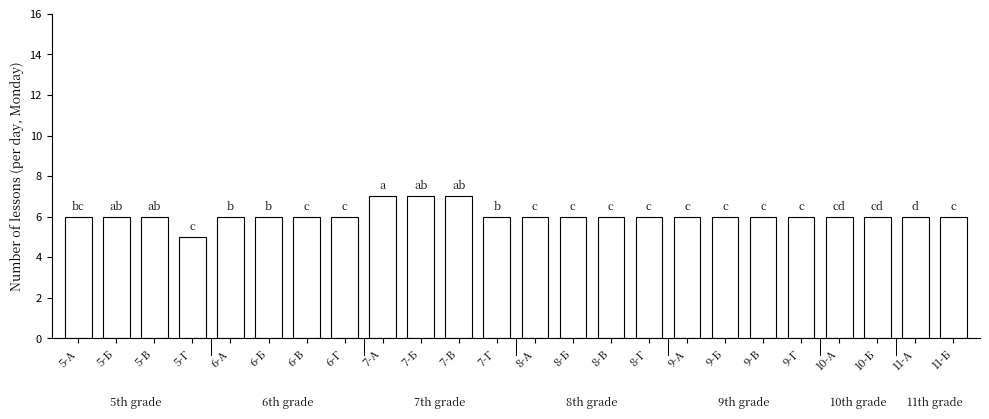

The value at 6-Г is 9. True or false?

False